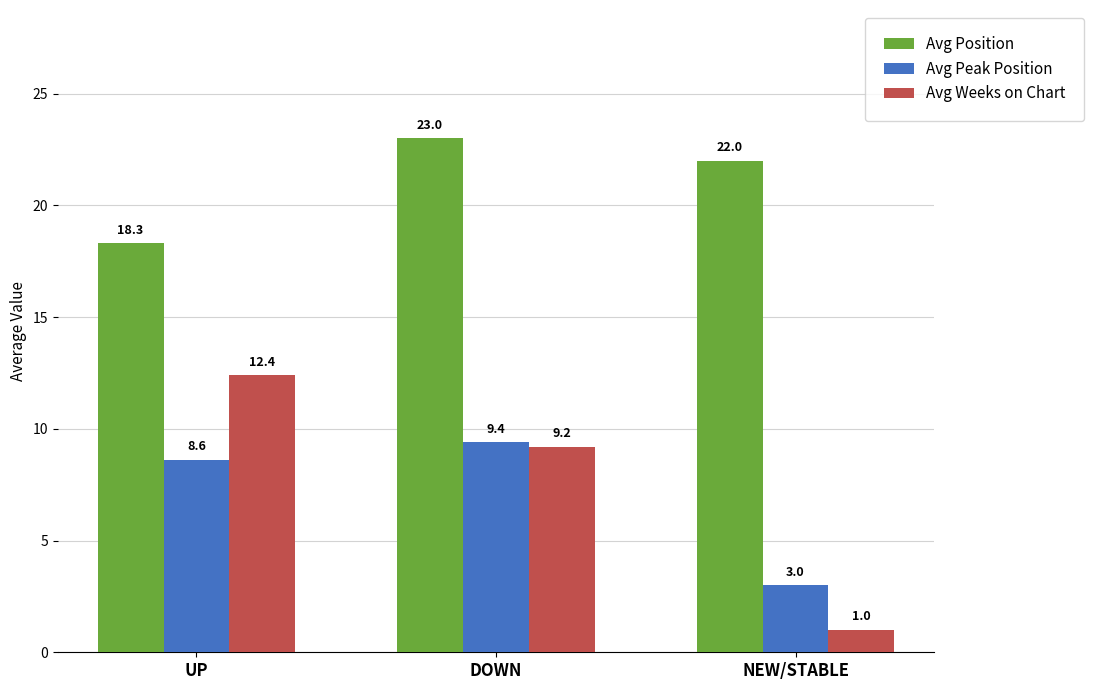

What is the value of the Avg Position bar at the 3rd from the left?

22.0